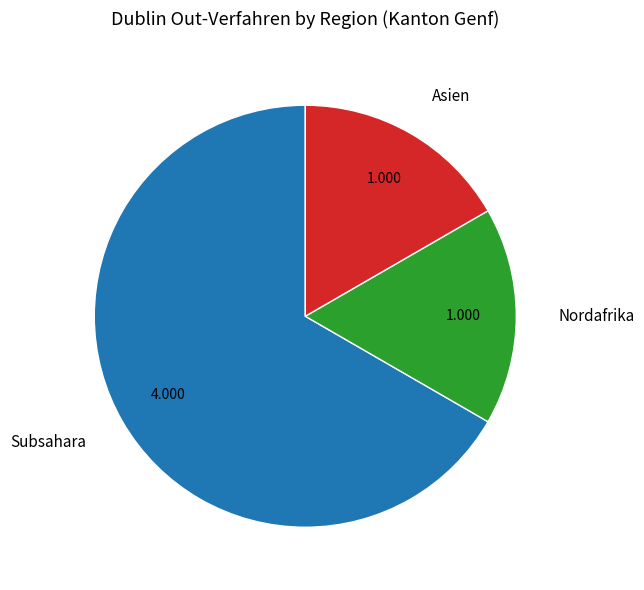

Is the sum of Subsahara and Asien greater than half?

Yes